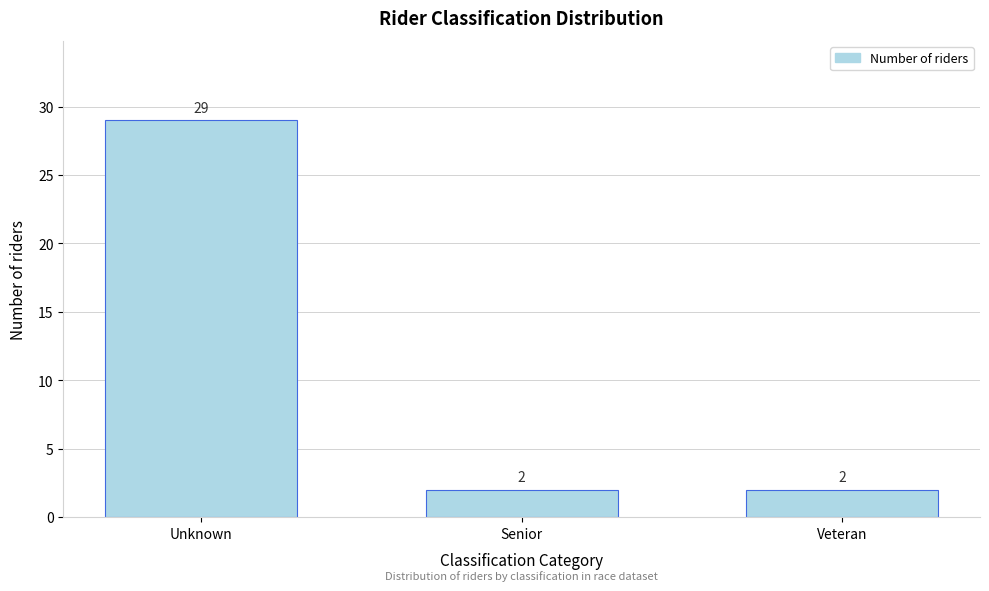

Reading left to right, transcribe all the data shown in this chart.

Unknown=29	Senior=2	Veteran=2